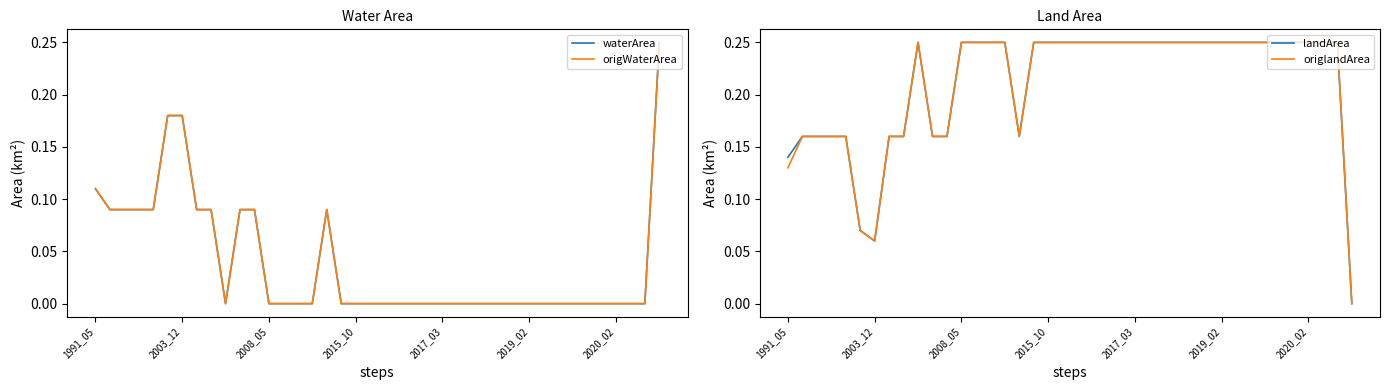

At which label does origlandArea reach its peak?

9